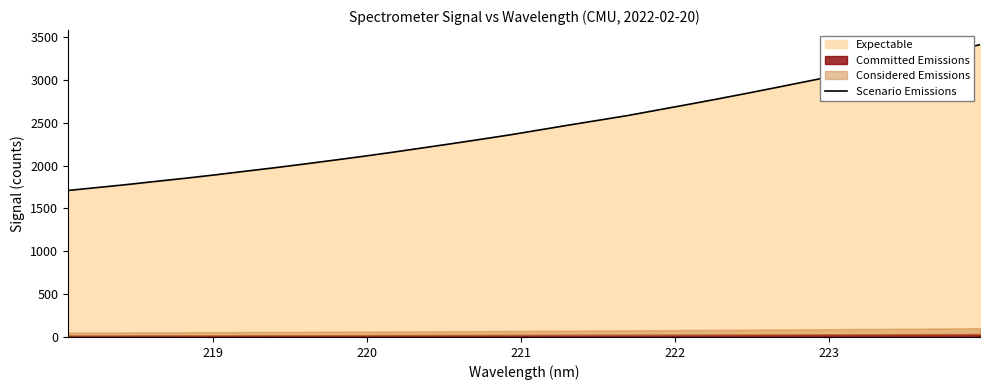

Does the chart have visible grid lines?

No